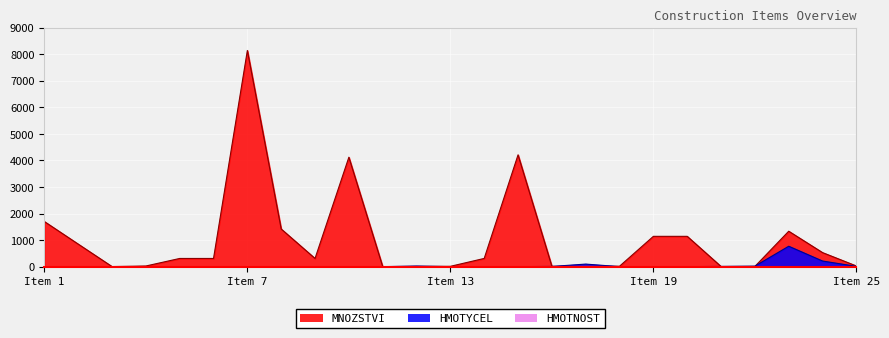

The value of MNOZSTVI at Item 7 is 8140.5. True or false?

True